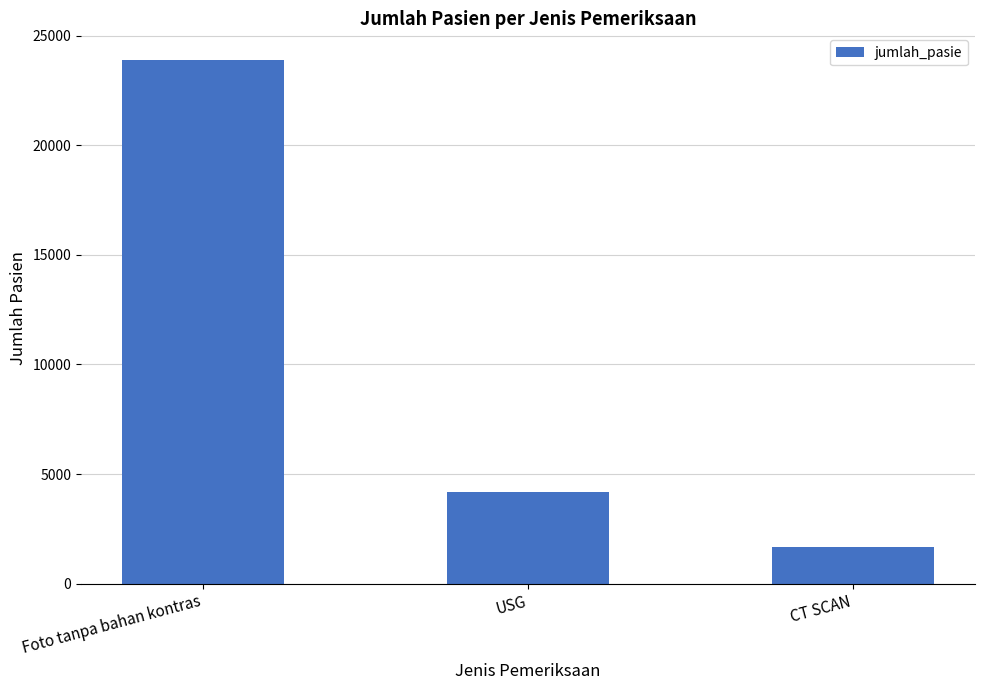

How many values are between 1680 and 23904?

3